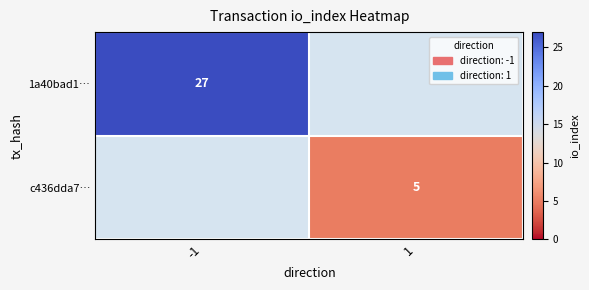

The 1a40bad1… series shows 27 at -1. True or false?

True